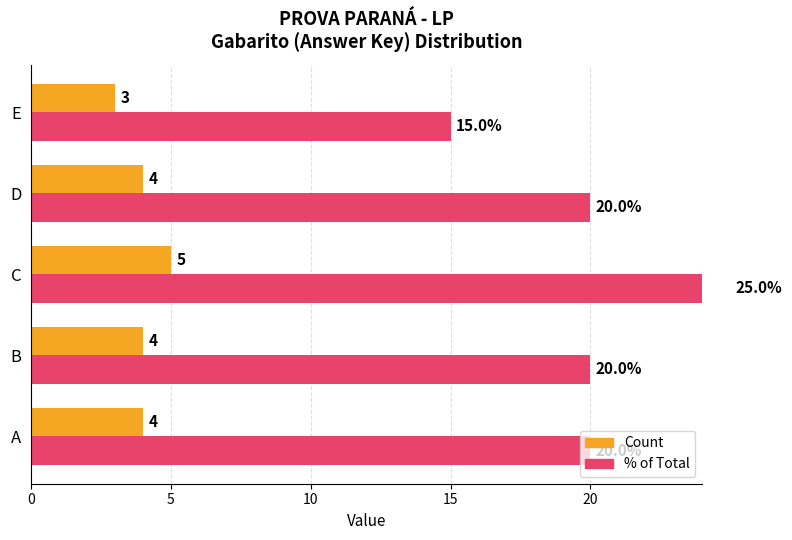

Rank the series by their average value, from highest to lowest.

% of Total, Count